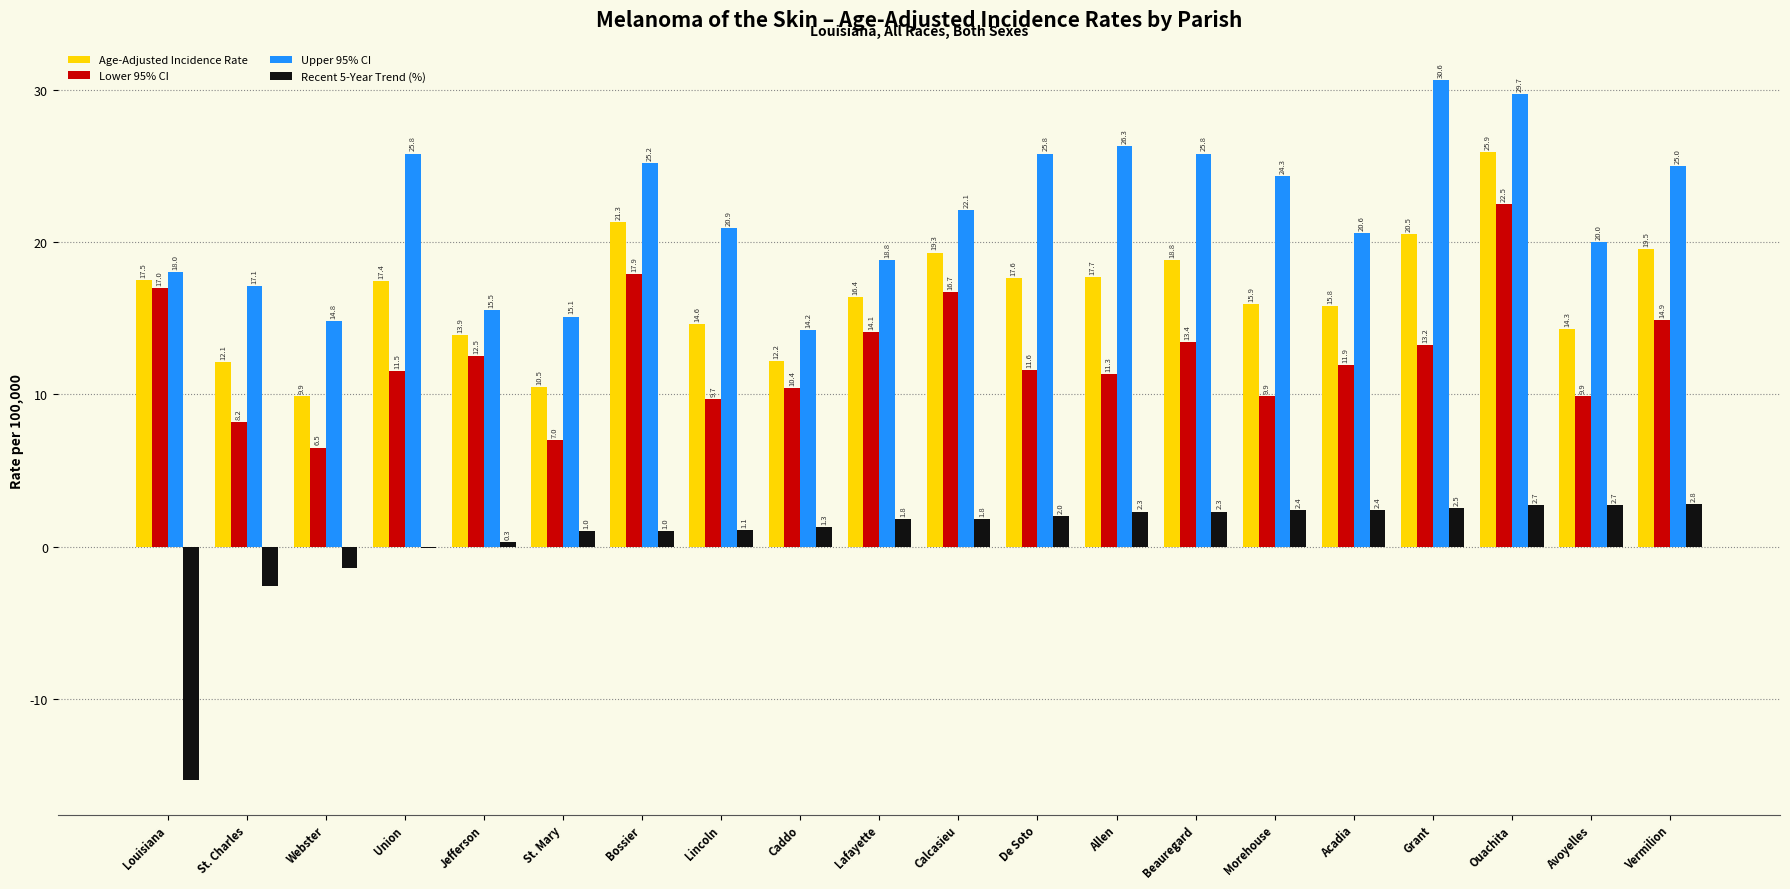

Reading left to right, list all the values displayed in this chart.

Age-Adjusted Incidence Rate: Louisiana=17.5	St. Charles=12.1	Webster=9.9	Union=17.4	Jefferson=13.9	St. Mary=10.5	Bossier=21.3	Lincoln=14.6	Caddo=12.2	Lafayette=16.4	Calcasieu=19.3	De Soto=17.6	Allen=17.7	Beauregard=18.8	Morehouse=15.9	Acadia=15.8	Grant=20.5	Ouachita=25.9	Avoyelles=14.3	Vermilion=19.5
Lower 95% CI: Louisiana=17.0	St. Charles=8.2	Webster=6.5	Union=11.5	Jefferson=12.5	St. Mary=7.0	Bossier=17.9	Lincoln=9.7	Caddo=10.4	Lafayette=14.1	Calcasieu=16.7	De Soto=11.6	Allen=11.3	Beauregard=13.4	Morehouse=9.9	Acadia=11.9	Grant=13.2	Ouachita=22.5	Avoyelles=9.9	Vermilion=14.9
Upper 95% CI: Louisiana=18.0	St. Charles=17.1	Webster=14.8	Union=25.8	Jefferson=15.5	St. Mary=15.1	Bossier=25.2	Lincoln=20.9	Caddo=14.2	Lafayette=18.8	Calcasieu=22.1	De Soto=25.8	Allen=26.3	Beauregard=25.8	Morehouse=24.3	Acadia=20.6	Grant=30.6	Ouachita=29.7	Avoyelles=20.0	Vermilion=25.0
Recent 5-Year Trend (%): Louisiana=-15.3	St. Charles=-2.6	Webster=-1.4	Union=-0.1	Jefferson=0.3	St. Mary=1.0	Bossier=1.0	Lincoln=1.1	Caddo=1.3	Lafayette=1.8	Calcasieu=1.8	De Soto=2.0	Allen=2.3	Beauregard=2.3	Morehouse=2.4	Acadia=2.4	Grant=2.5	Ouachita=2.7	Avoyelles=2.7	Vermilion=2.8